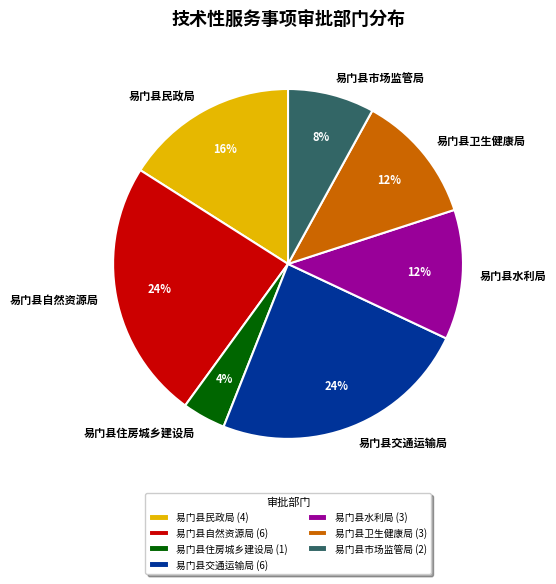

Is it true that 易门县自然资源局 is 11% of the pie?

False